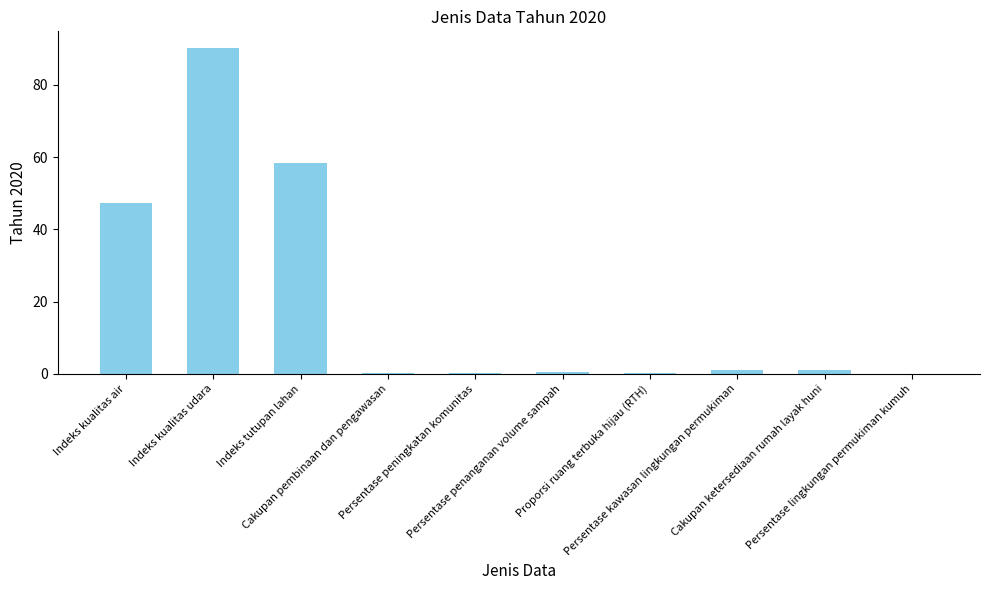

What is the greatest value displayed?

90.3